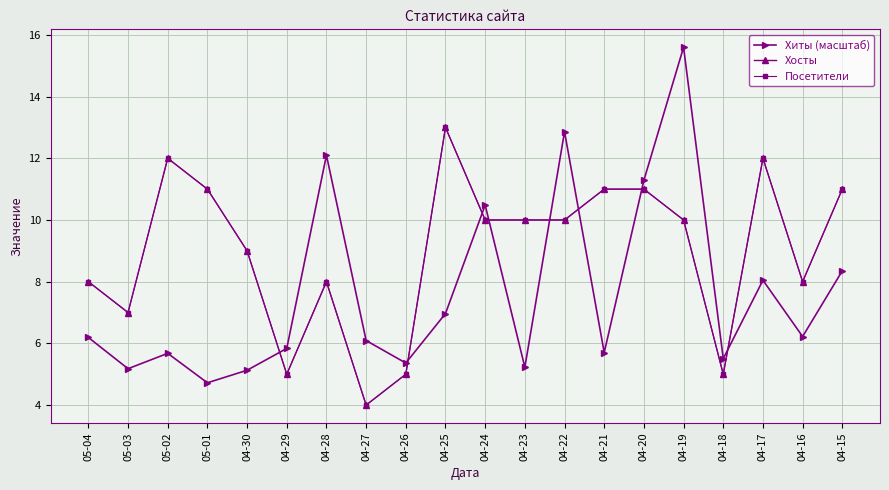

List the labels in order of Посетители value, largest first.

04-25, 05-02, 04-17, 05-01, 04-21, 04-20, 04-15, 04-24, 04-23, 04-22, 04-19, 04-30, 05-04, 04-28, 04-16, 05-03, 04-29, 04-26, 04-18, 04-27